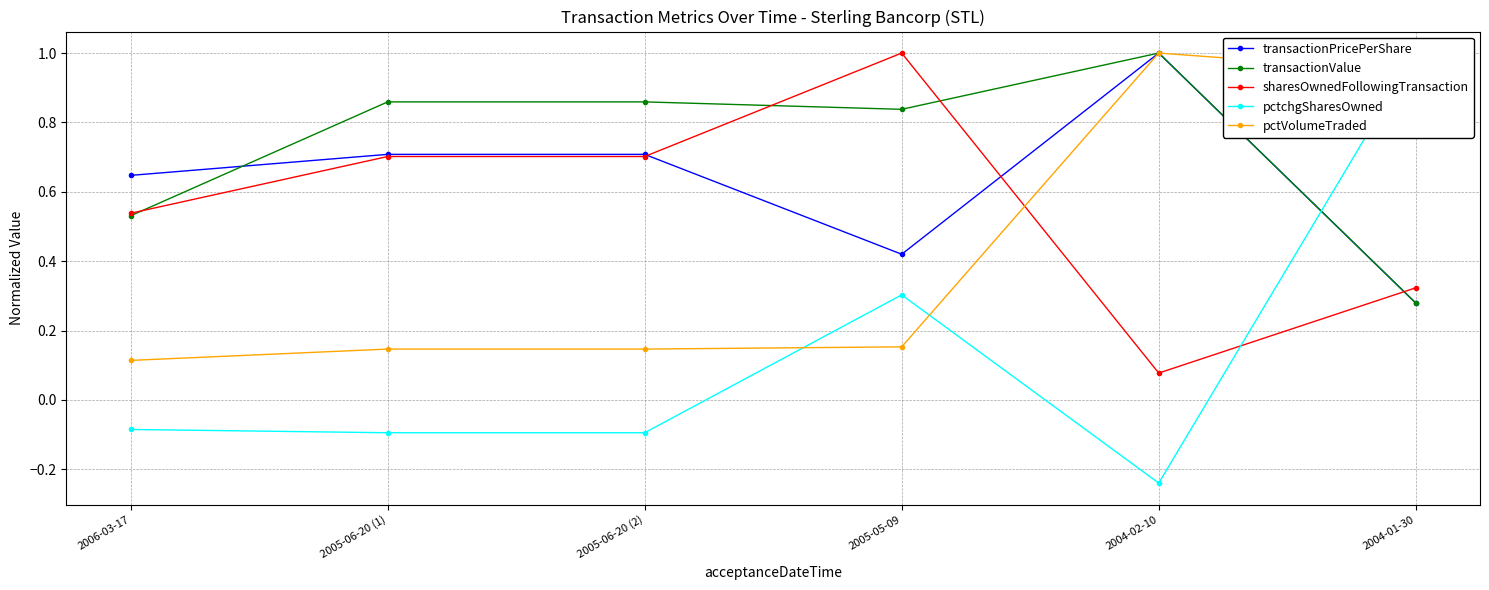

True or false: pctchgSharesOwned has more than 0 points higher than both neighbors.

True